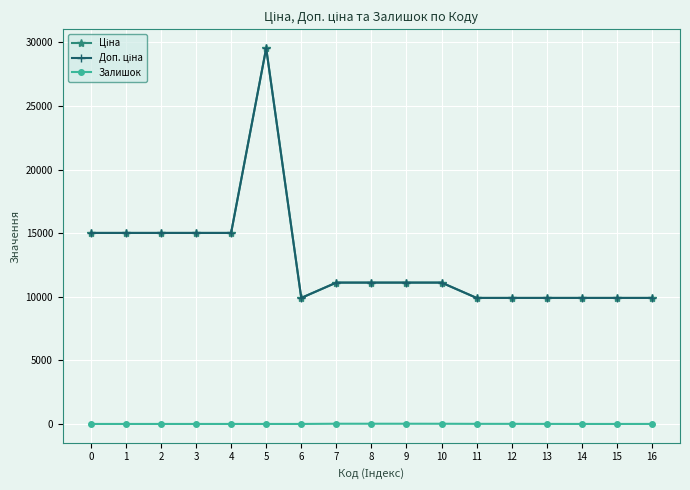

At which category does Доп. ціна reach its first local valley?

6